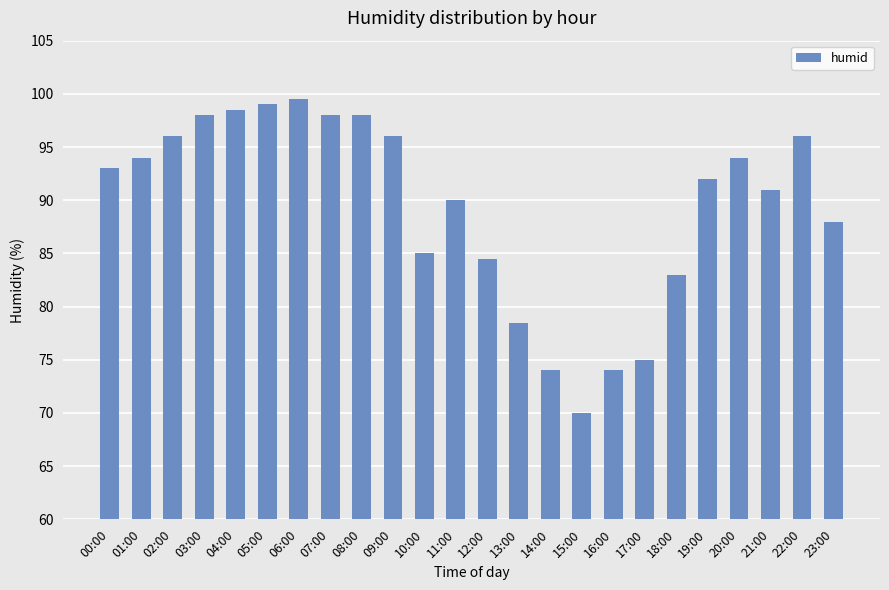

What is the ratio of the value at 12:00 to the value at 08:00?

0.9